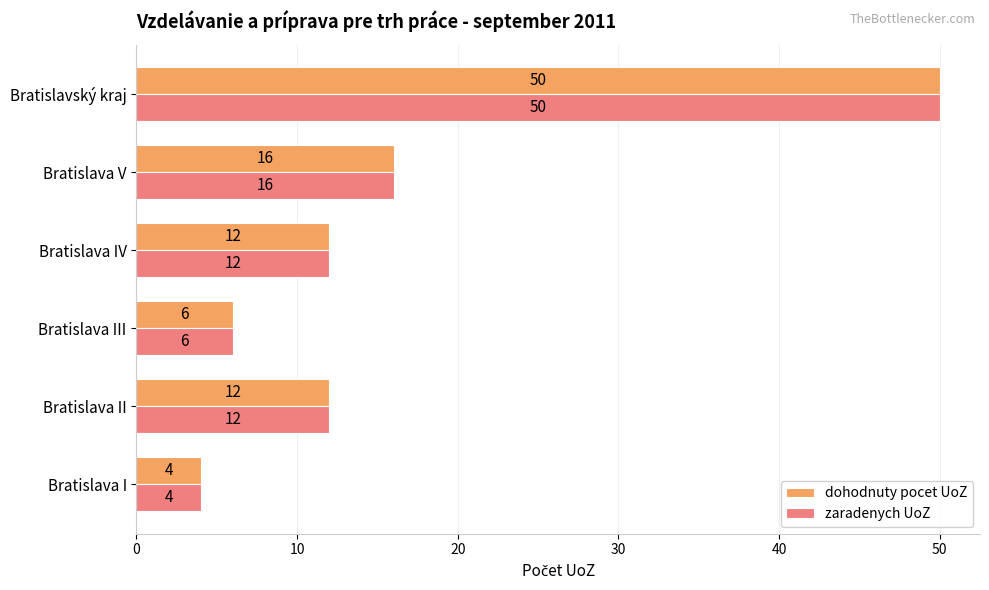

What is the difference between the second highest and second lowest values in the zaradenych UoZ series?

10